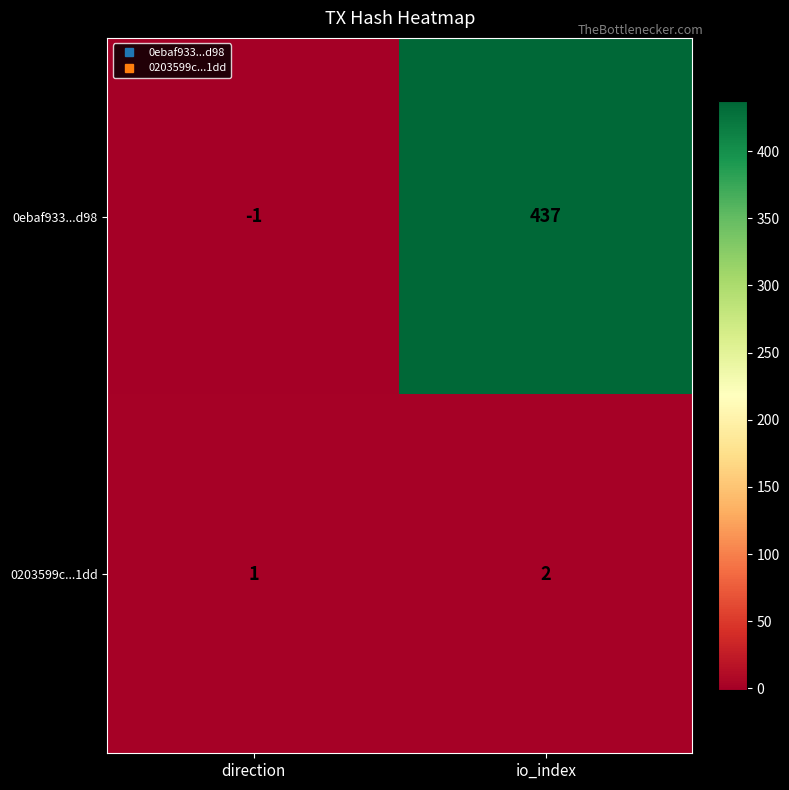

What is the sum of the 0203599c...1dd values at direction and io_index?

3